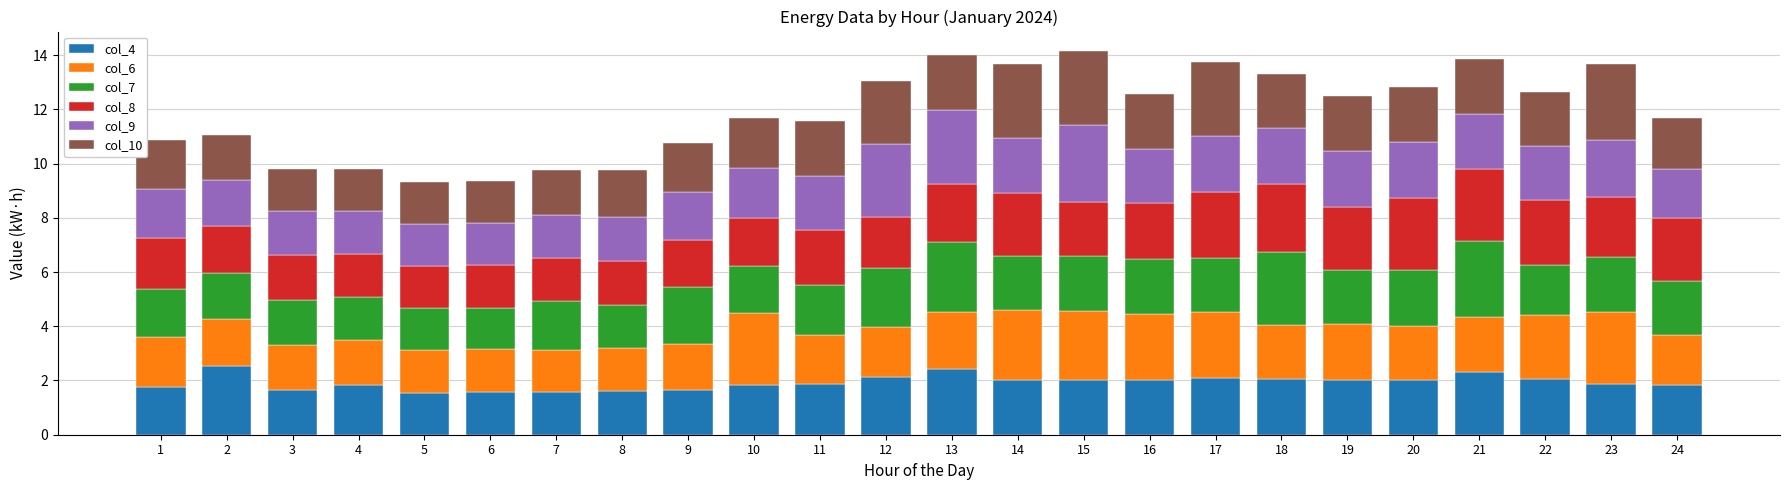

What is the total value across all series at 8?

9.8